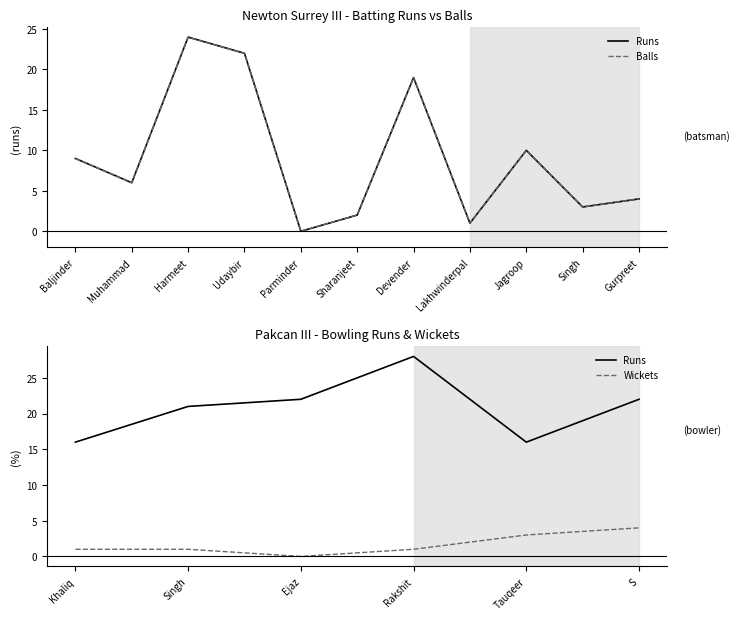

What is the difference between the second highest and minimum values in the Balls series?

22